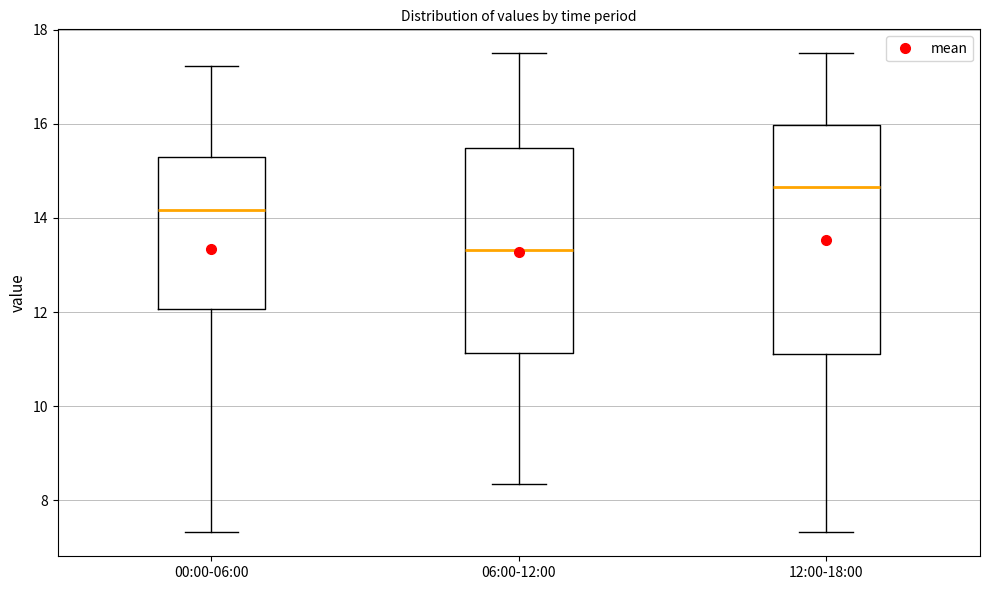

Which box's median line is the highest?

12:00-18:00